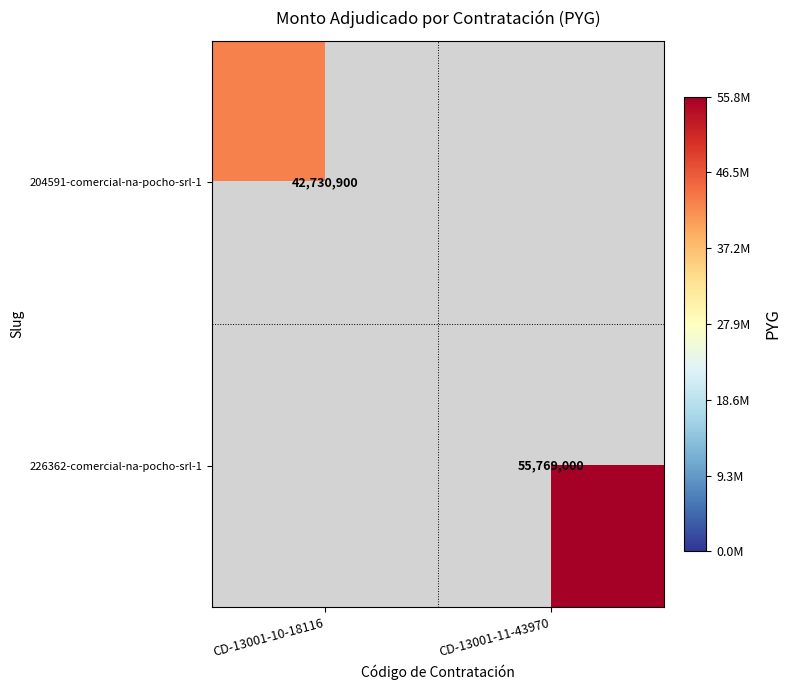

What is the greatest value displayed?

55769000.0